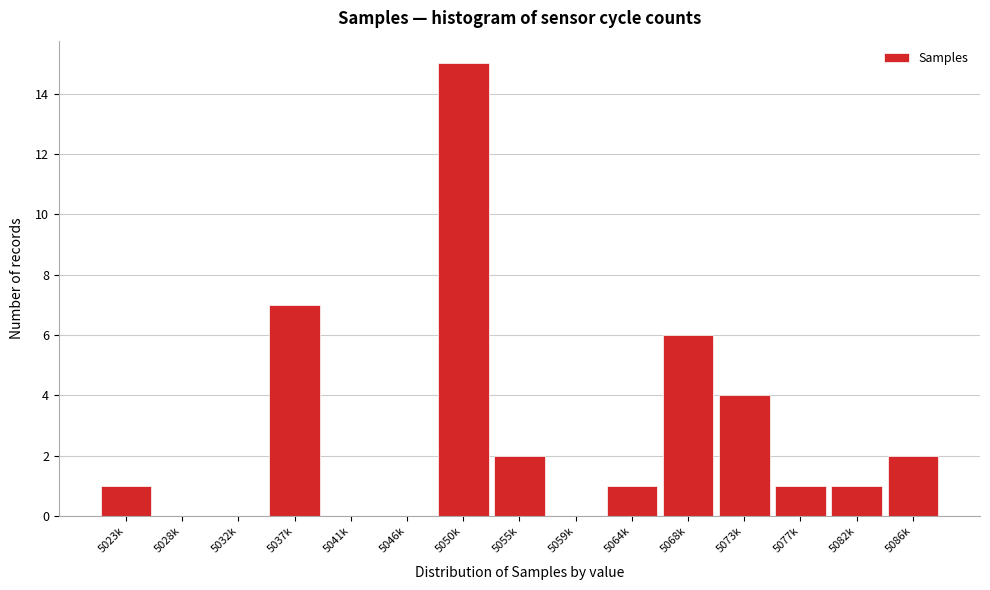

Reading right to left, extract all data points from this chart.

5086k=2	5082k=1	5077k=1	5073k=4	5068k=6	5064k=1	5059k=0	5055k=2	5050k=15	5046k=0	5041k=0	5037k=7	5032k=0	5028k=0	5023k=1